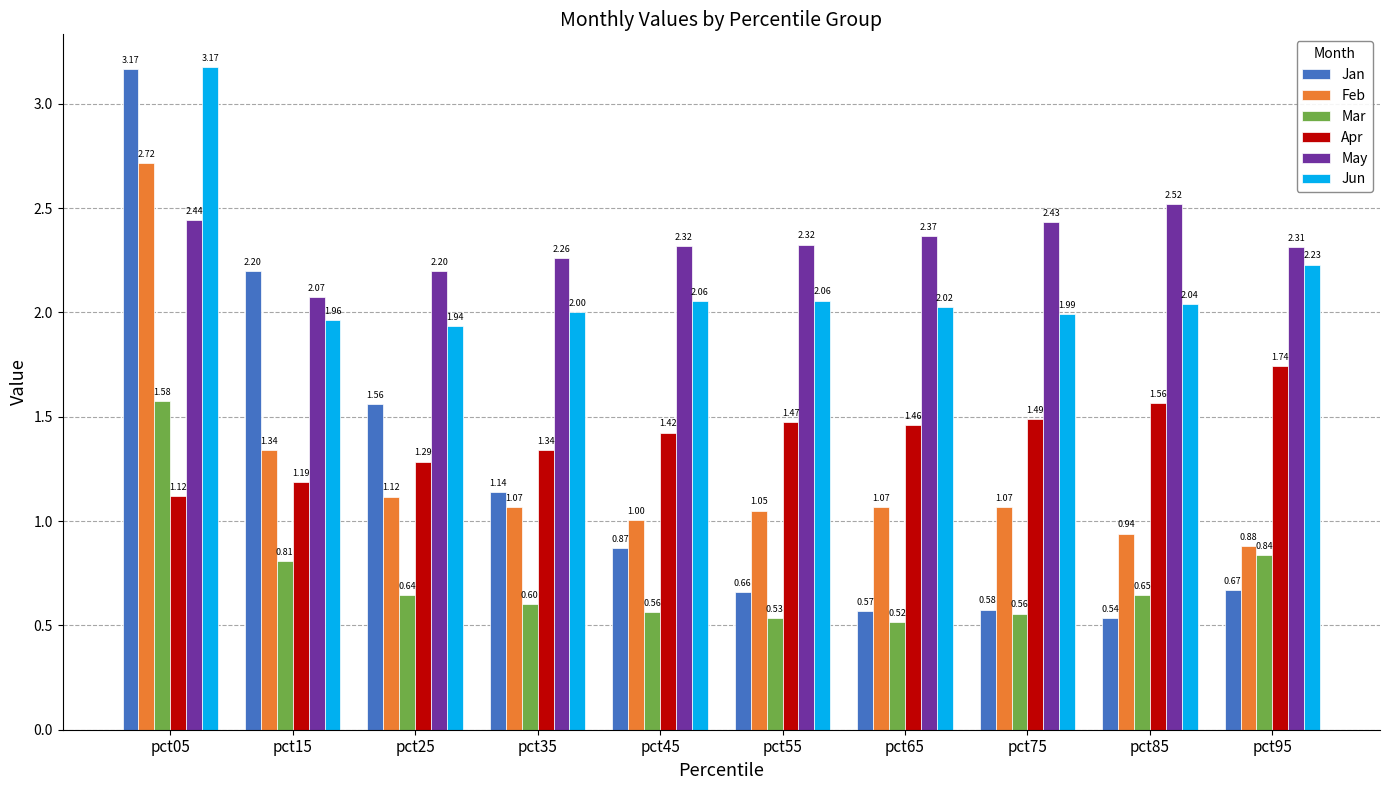

What is the difference between the second highest and second lowest values in the Mar series?

0.3